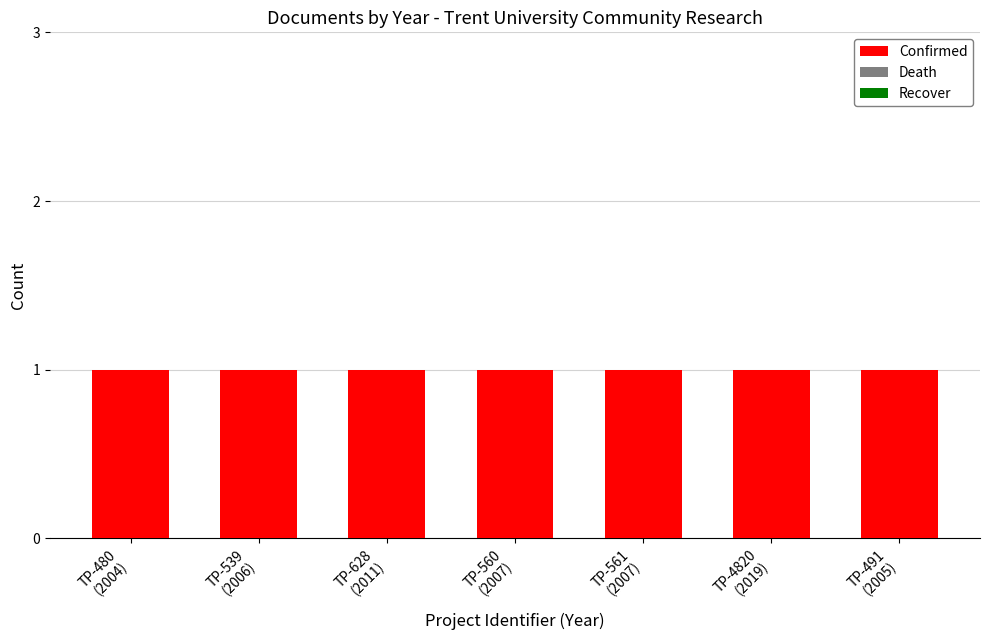

Reading left to right, what are all the values shown in this chart?

Confirmed: 1	1	1	1	1	1	1
Death: 0	0	0	0	0	0	0
Recover: 0	0	0	0	0	0	0